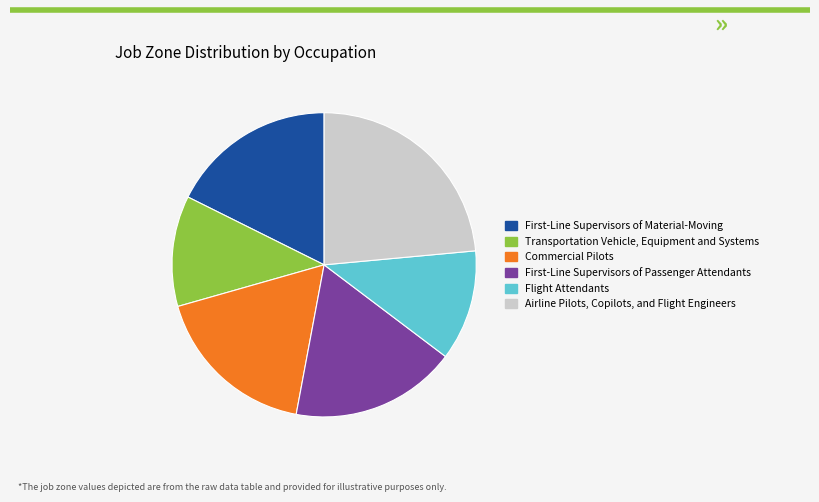

The Transportation Vehicle, Equipment and Systems slice represents 3% of the pie. True or false?

False